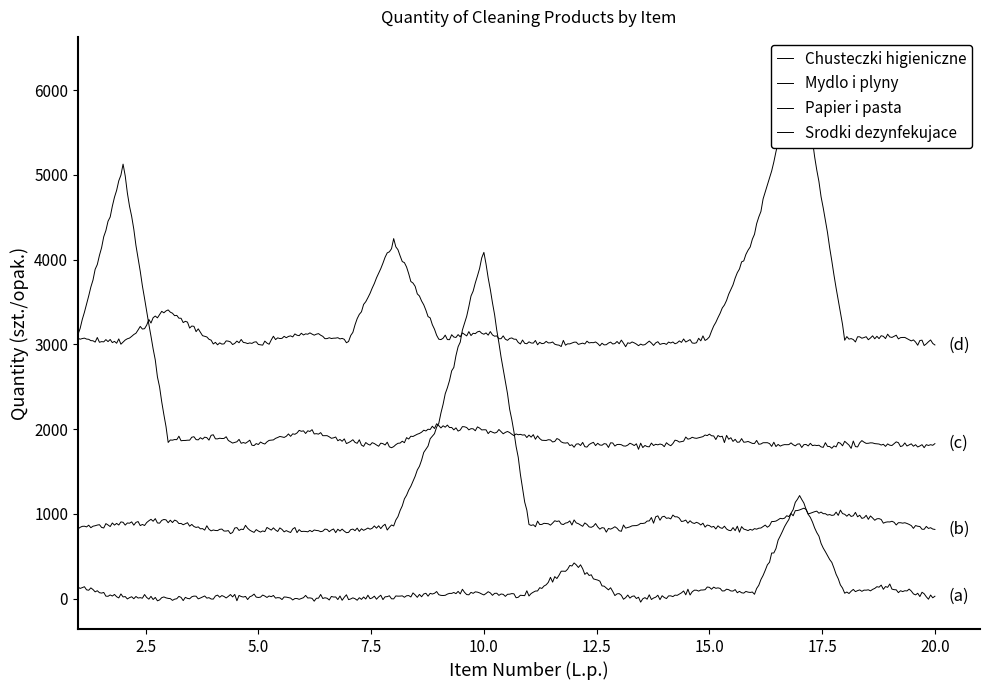

Where does the Papier i pasta series first go above 50?

1